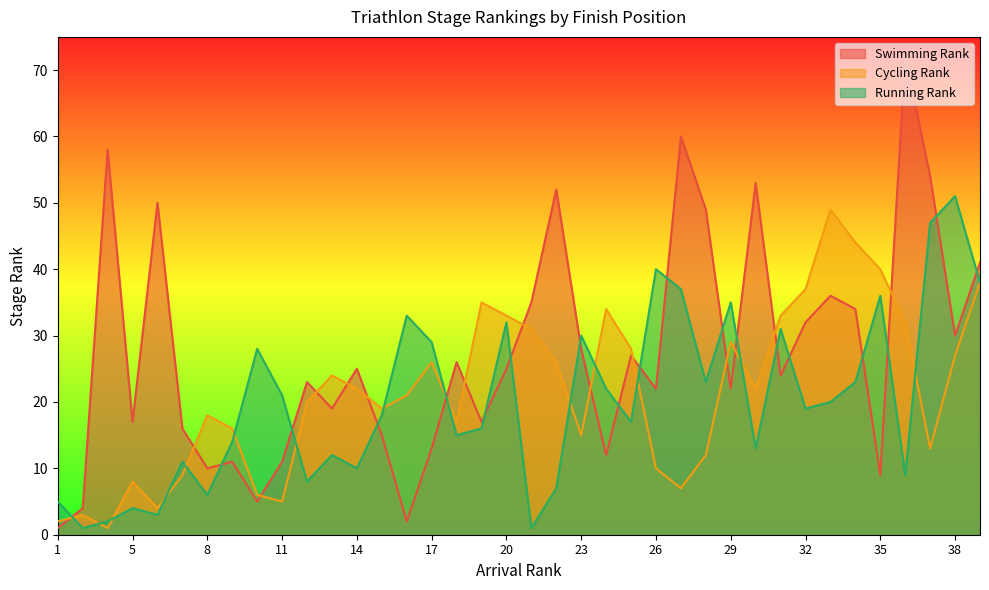

Is it true that Swimming Rank equals 7 at 32?

False